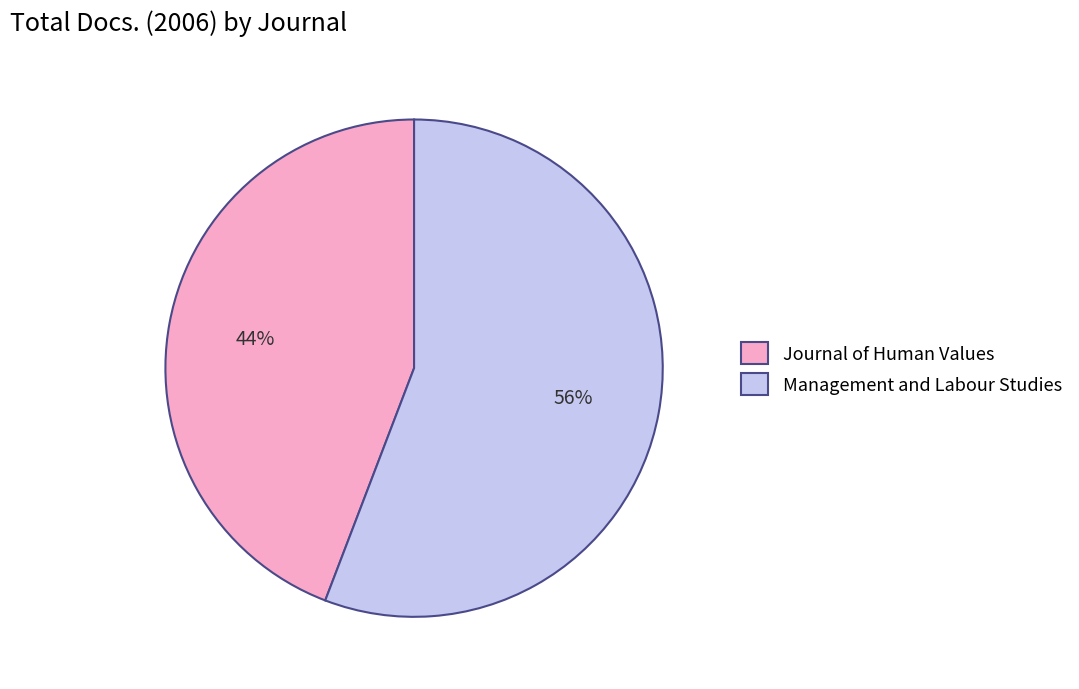

True or false: Journal of Human Values accounts for 44% of the total.

True